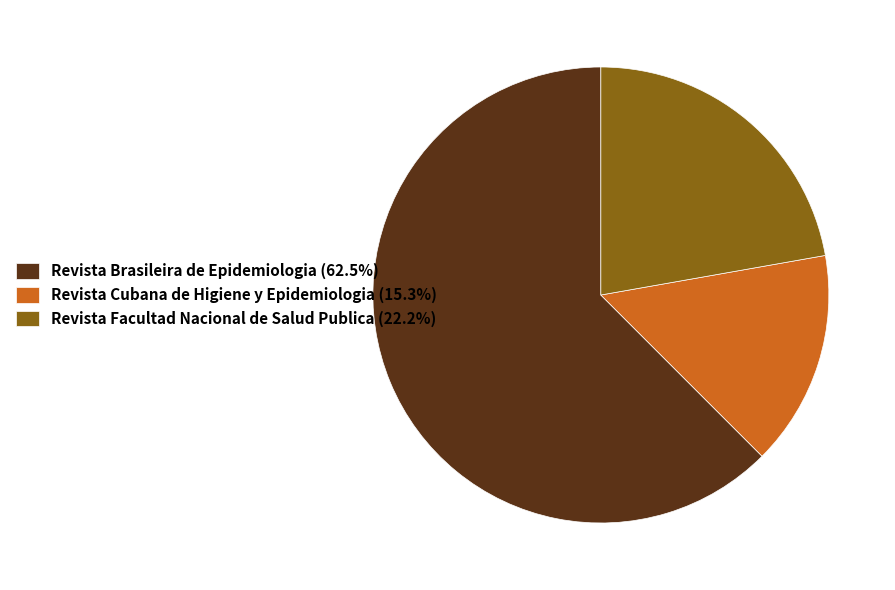

Combined, do Revista Brasileira de Epidemiologia and Revista Facultad Nacional de Salud Publica account for over 50%?

Yes